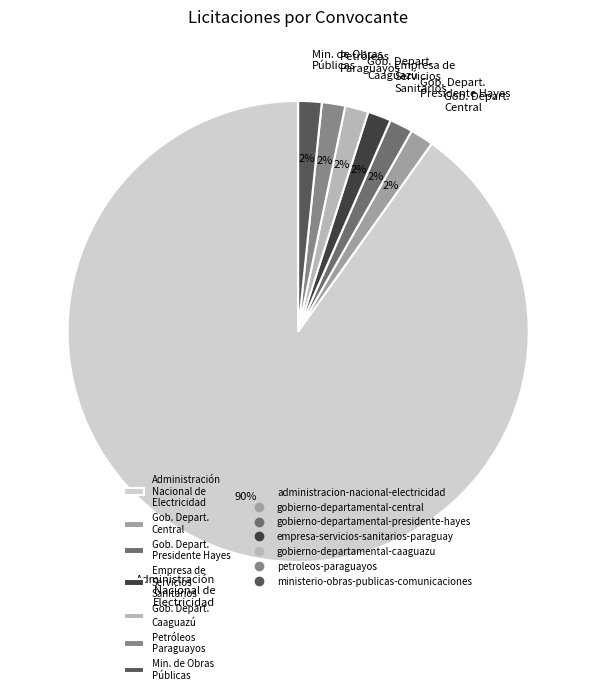

How many segments does this pie chart have?

7